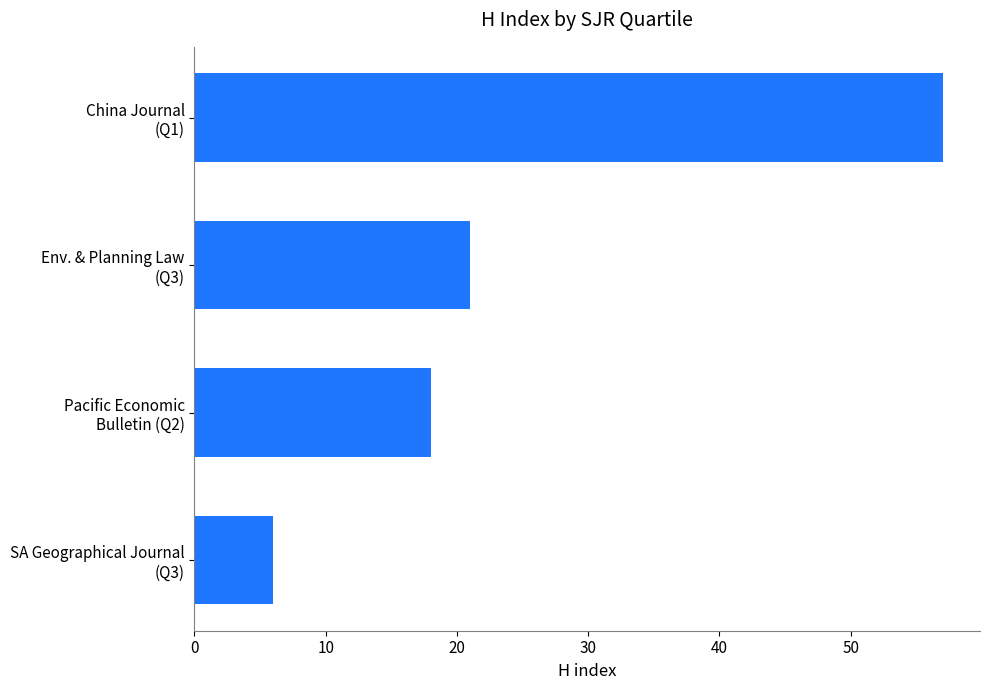

What is the greatest value displayed?

57